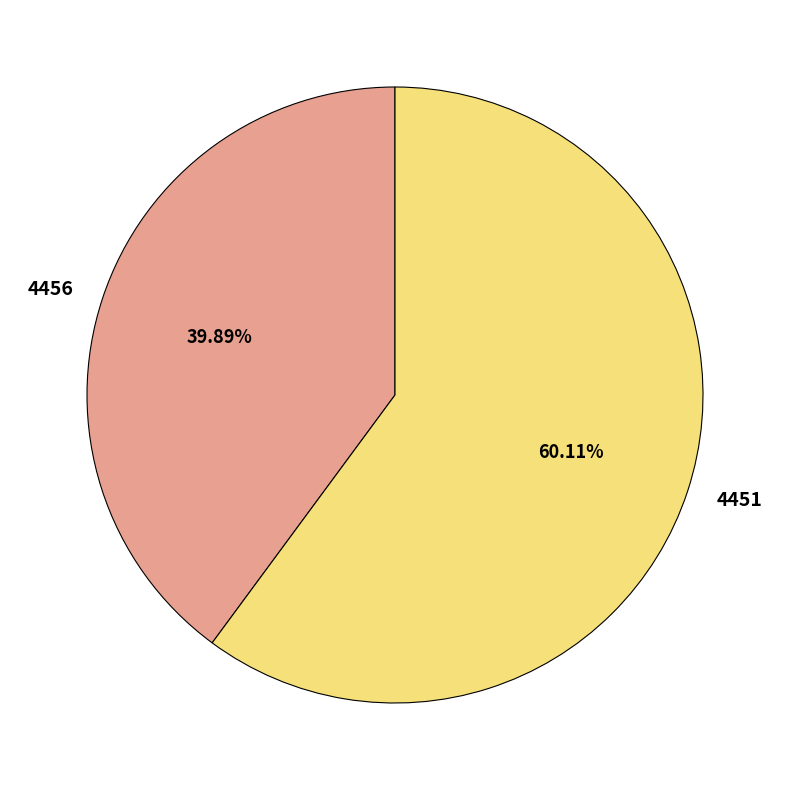

To the nearest percent, what portion does 4456 represent?

40%